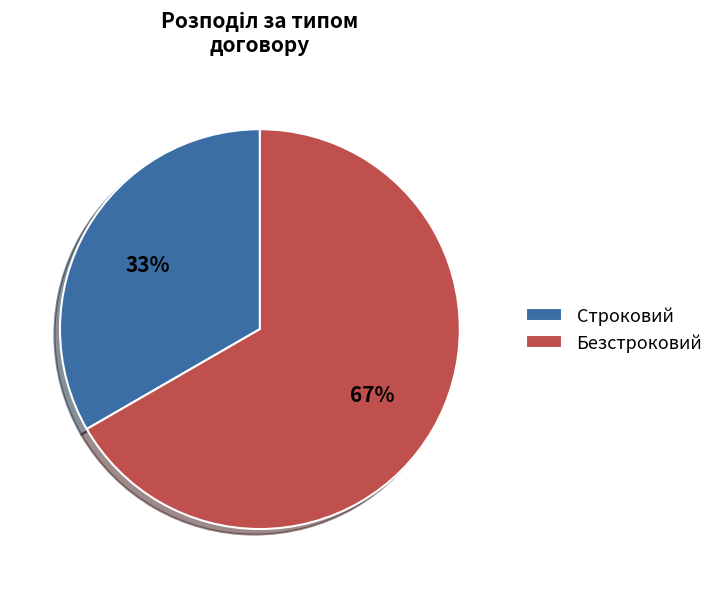

How many segments does this pie chart have?

2